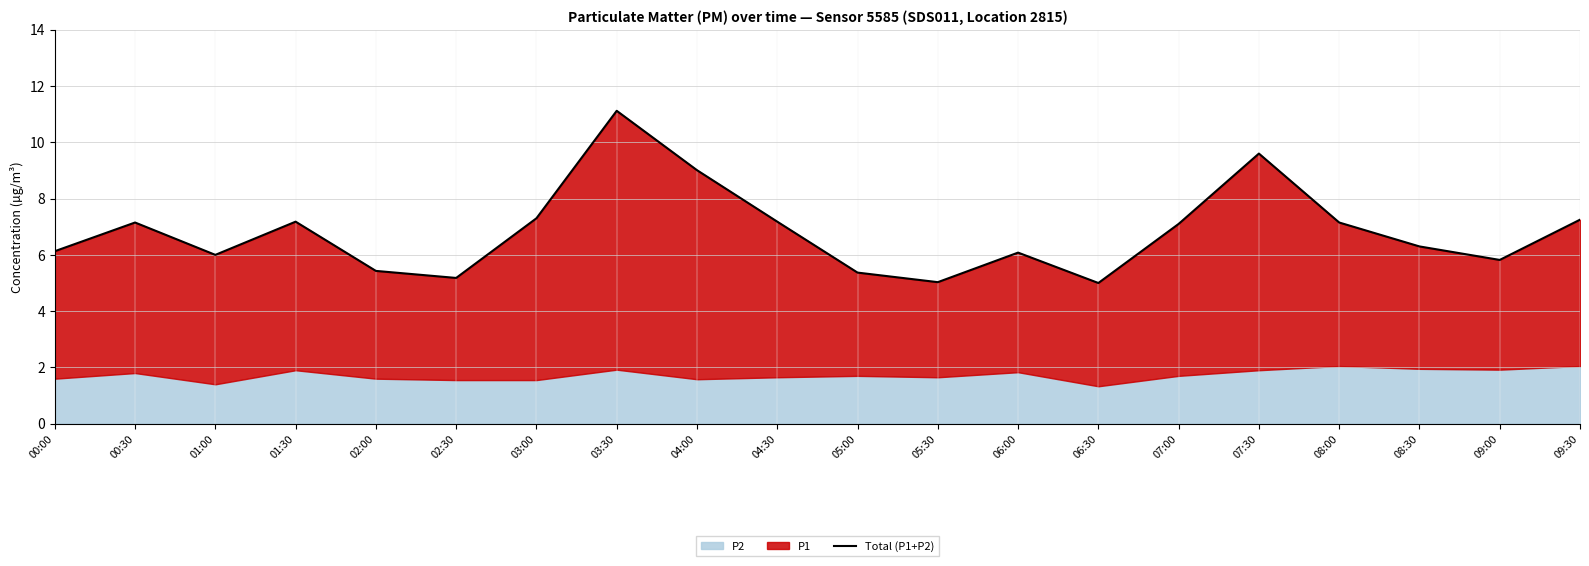

What is the difference between the values at 03:30 and 02:00?

5.7